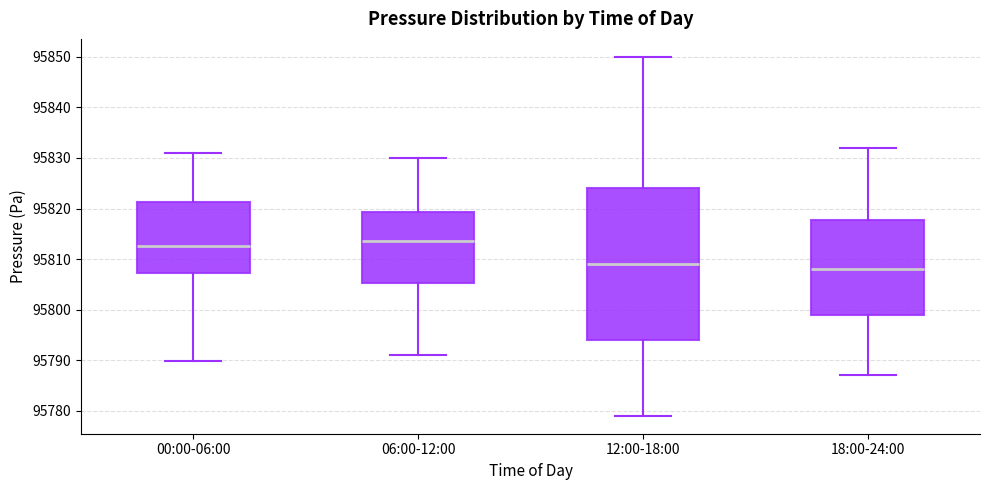

Reading left to right, read every box against the y-axis: the position of its median line, the range the box covers, and the ends of its whiskers. The values are not printed on the chart, so give them approximately, as read against the axis.

00:00-06:00: median 95813, box 95807 to 95821, whiskers 95790 to 95831
06:00-12:00: median 95814, box 95805 to 95819, whiskers 95791 to 95830
12:00-18:00: median 95809, box 95794 to 95824, whiskers 95779 to 95850
18:00-24:00: median 95808, box 95799 to 95818, whiskers 95787 to 95832